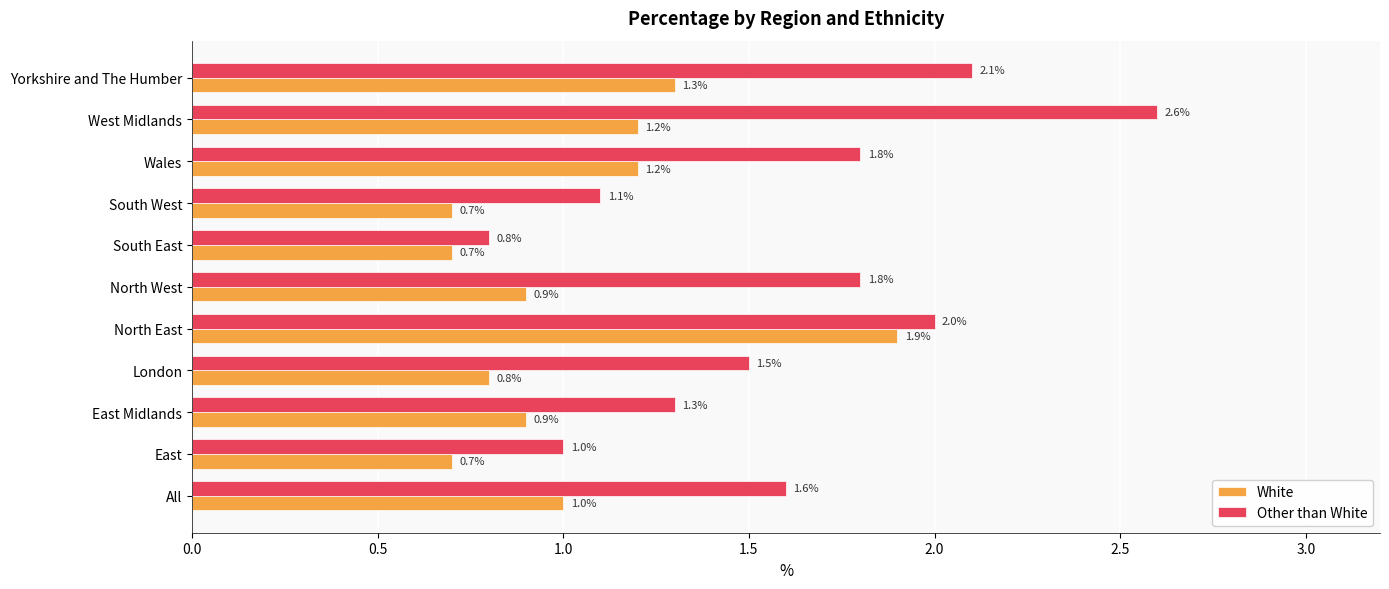

Which series has the largest range (max minus min)?

Other than White